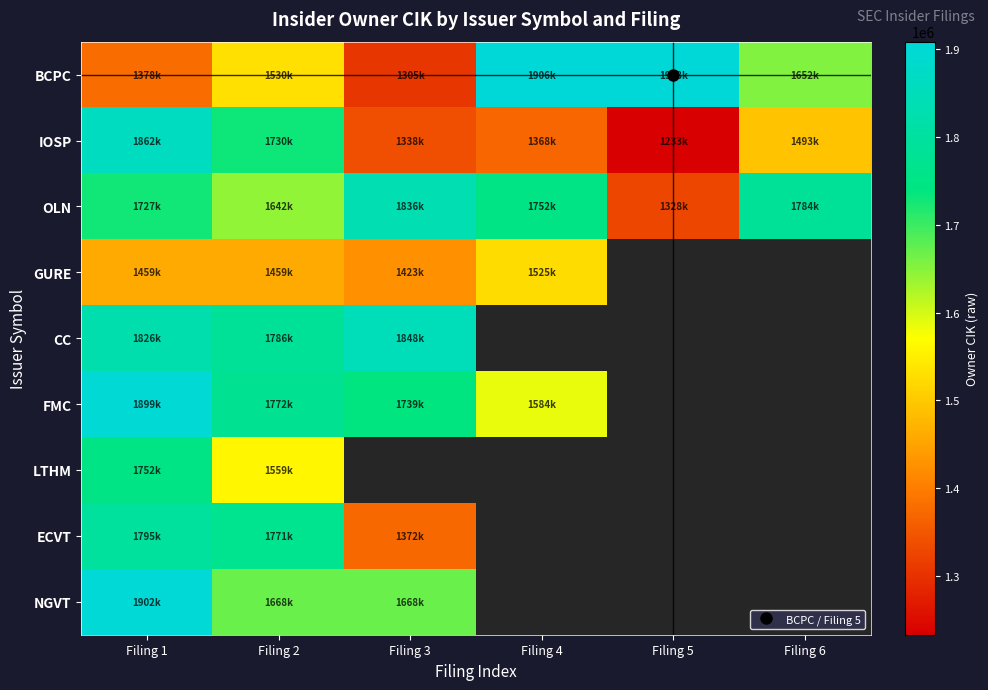

What is the average value of the IOSP series?

1504420.2